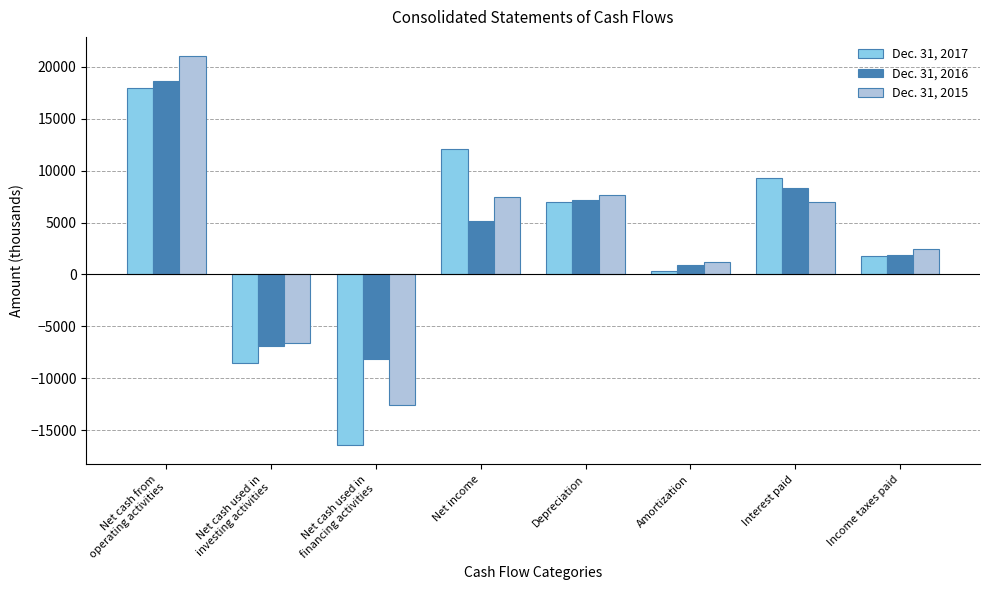

How many series are shown in this chart?

3